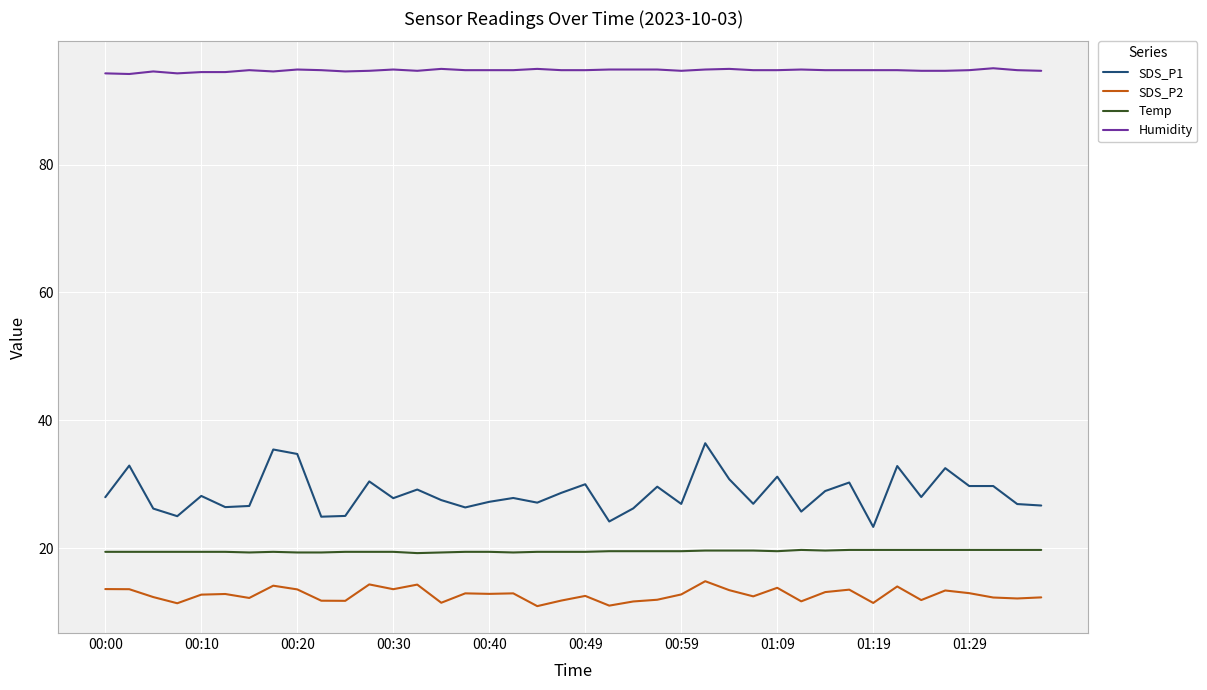

List the series in order of their peak value, lowest first.

SDS_P2, Temp, SDS_P1, Humidity